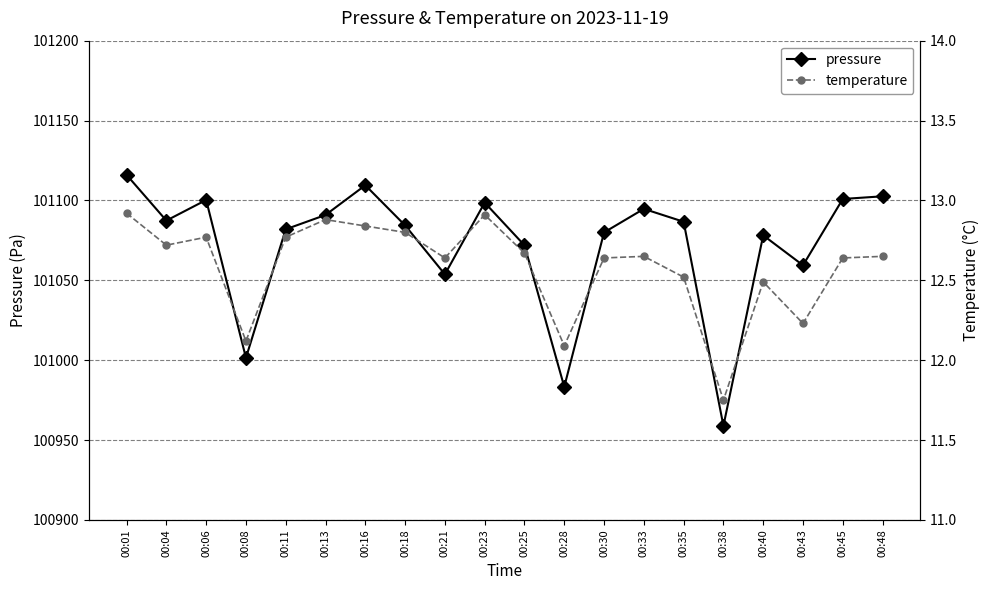

List the series in order of their overall mean, lowest first.

temperature, pressure